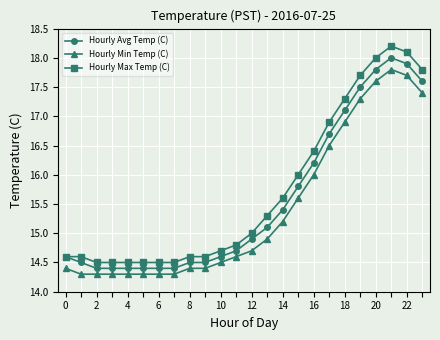

How many distinct data groups are displayed?

3